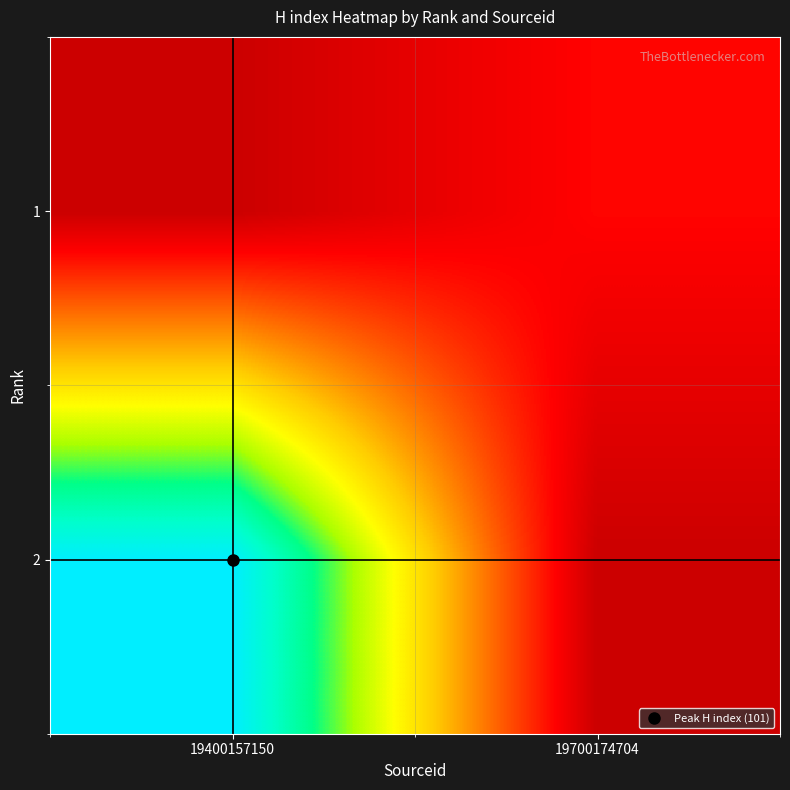

What is the spread (max minus min) of values at 19700174704?

12